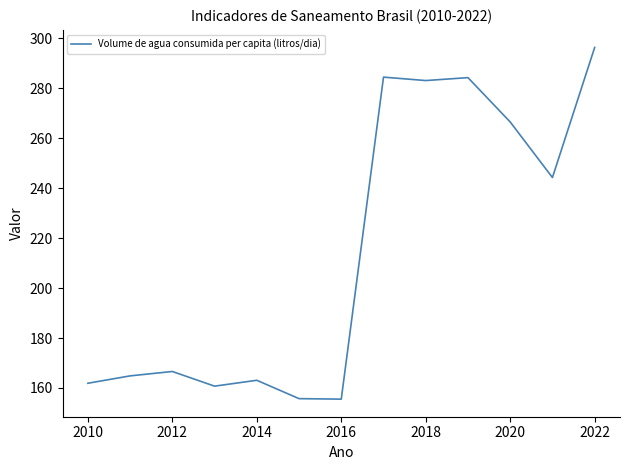

What is the greatest value displayed?

296.3